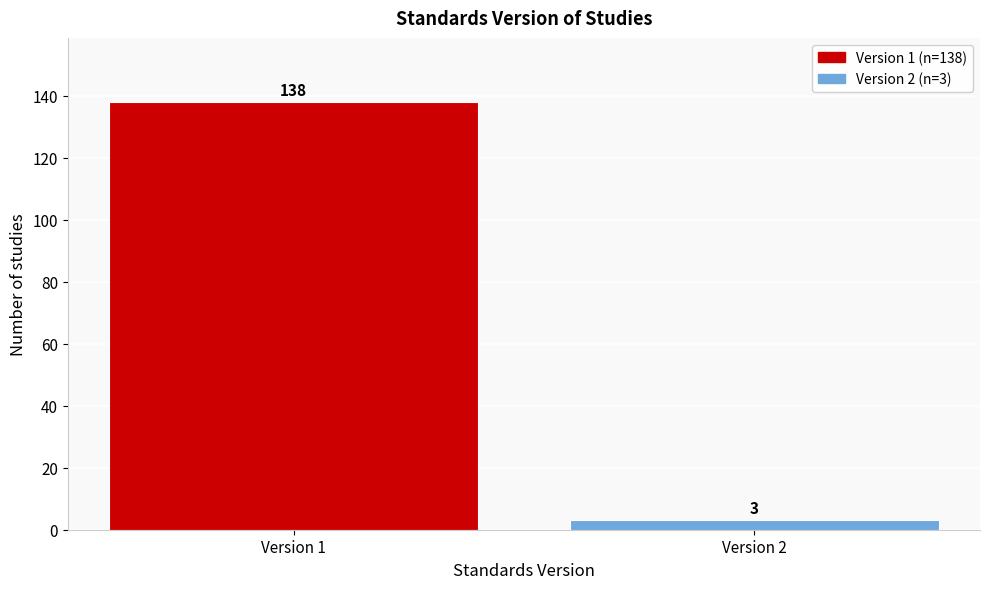

Reading left to right, what are all the values shown in this chart?

138	3